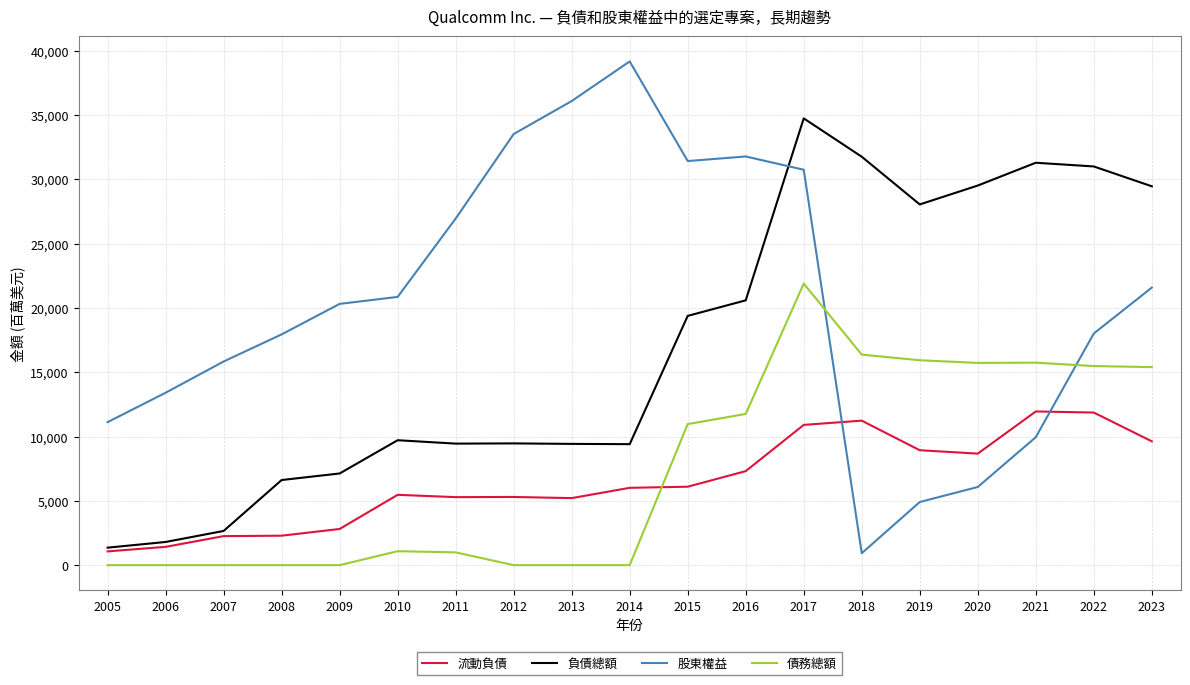

Which series has the largest total across all categories?

股東權益